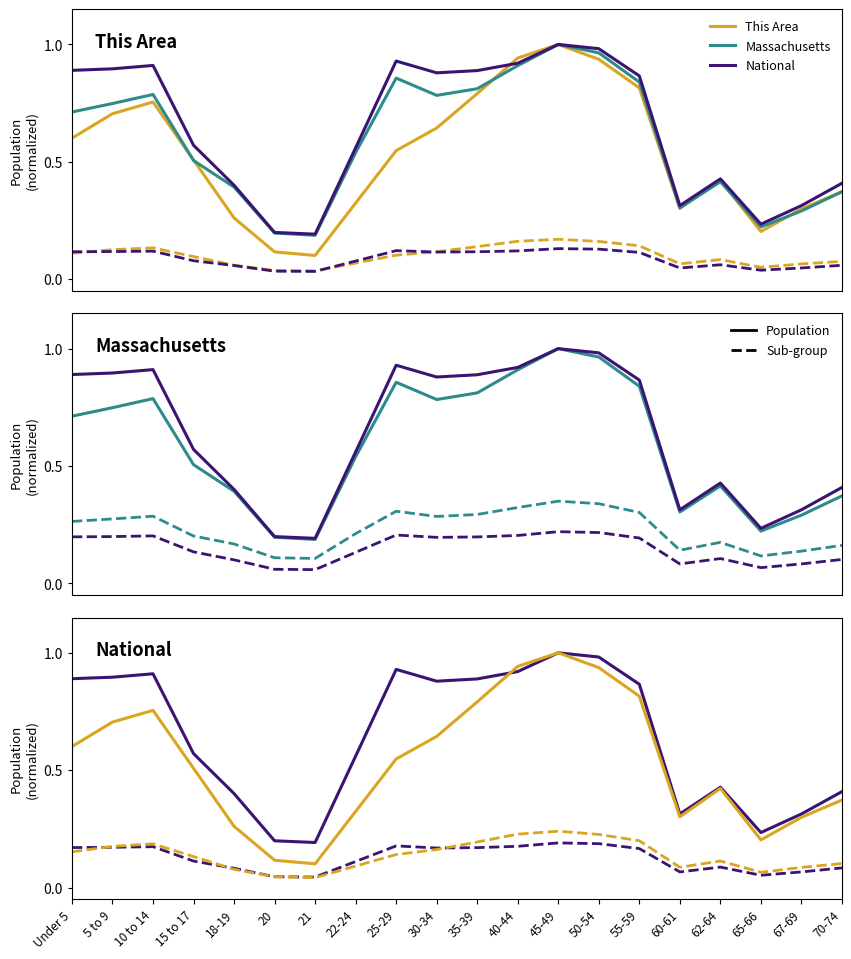

Which series changed the most between 20 and 65-66?

This Area